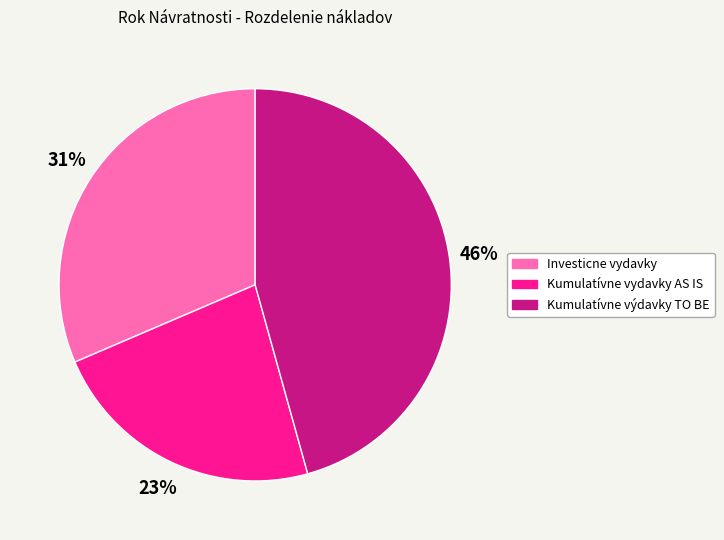

True or false: Kumulatívne výdavky TO BE accounts for 60% of the total.

False